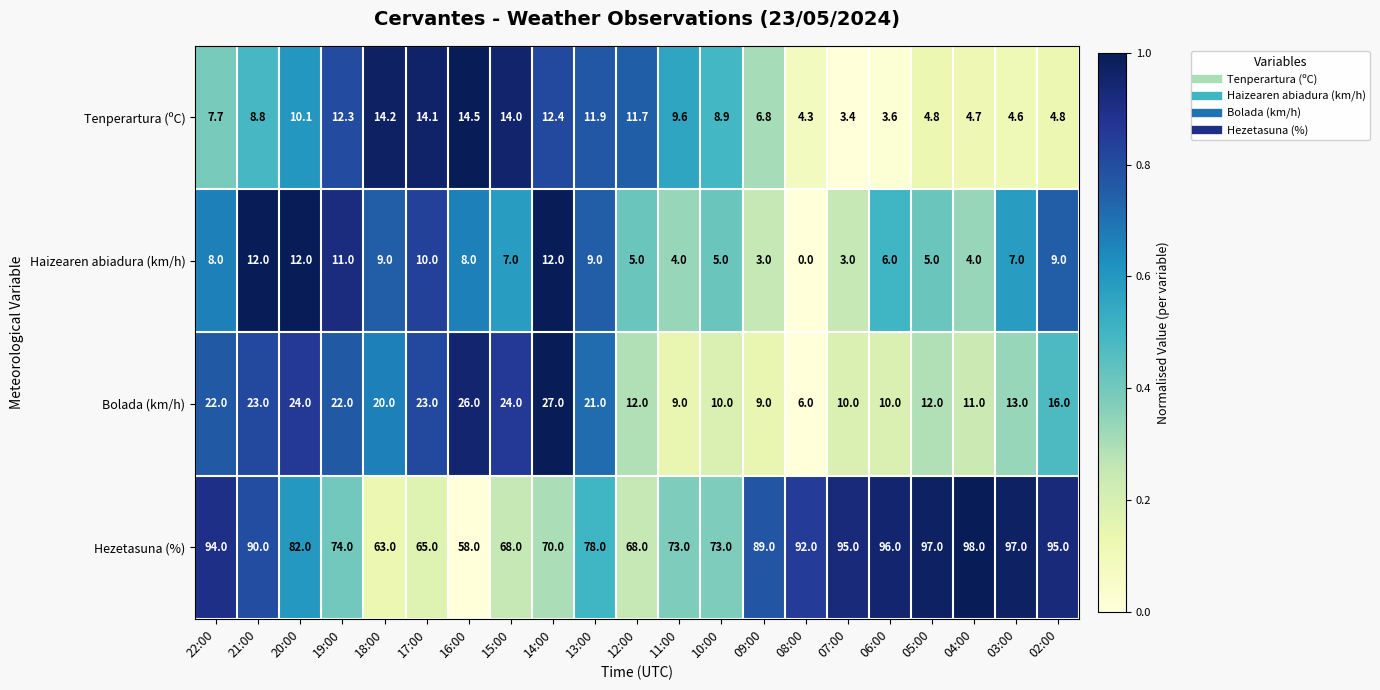

Which label corresponds to the largest value in the chart?

04:00